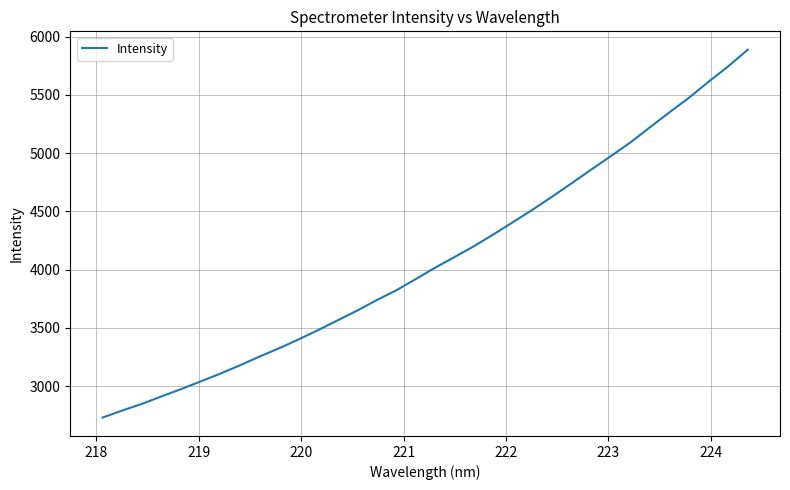

Does the chart display data point markers on the line(s)?

No